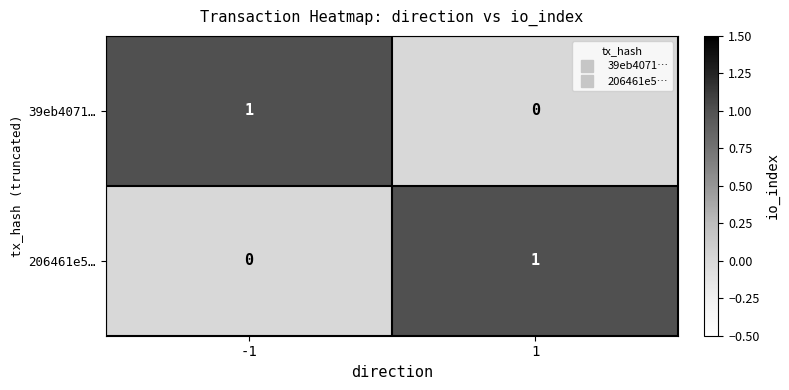

Reading left to right, what are all the values shown in this chart?

39eb4071…: -1=1	1=0
206461e5…: -1=0	1=1